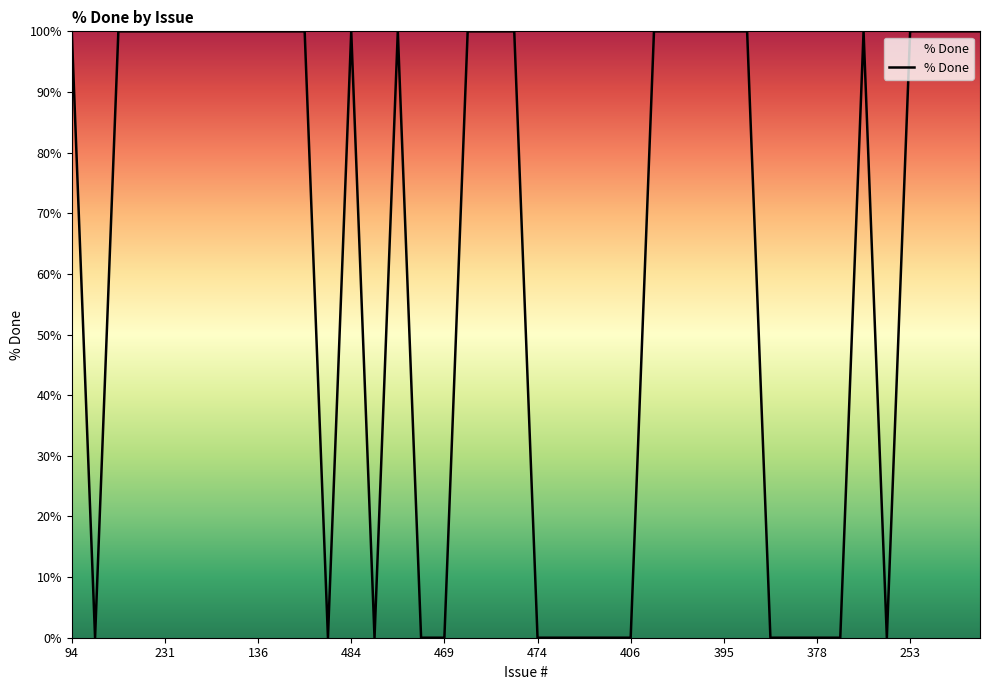

Does the chart display data point markers on the line(s)?

No